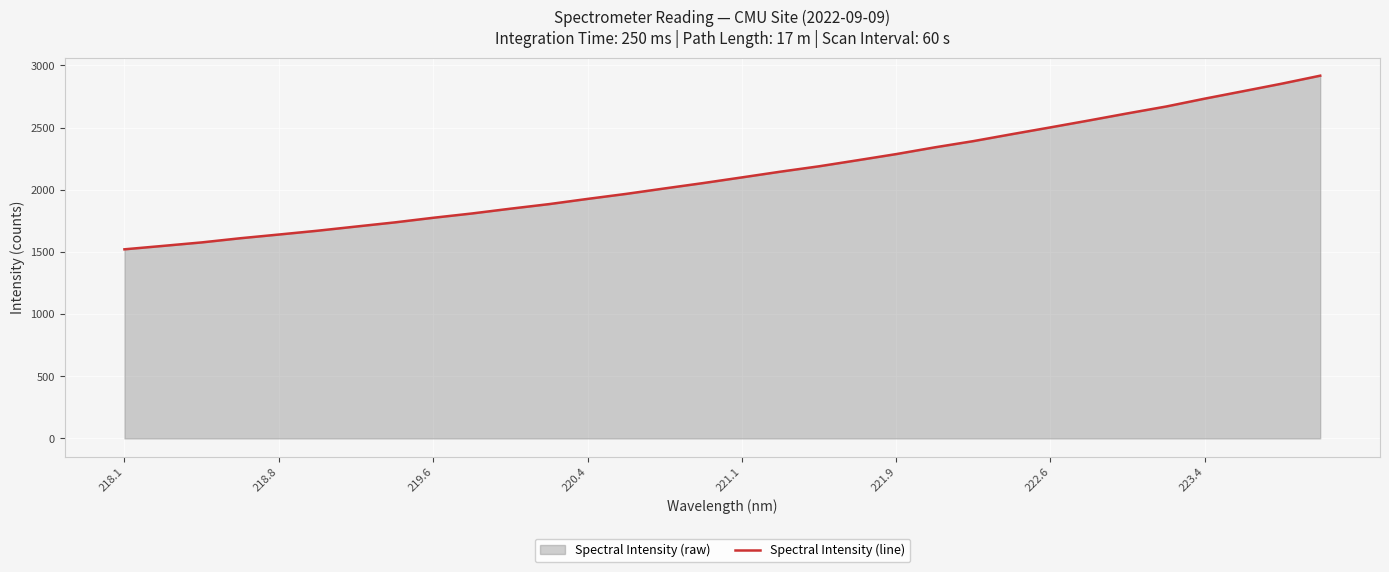

What is the difference between the maximum and minimum values?

1396.4